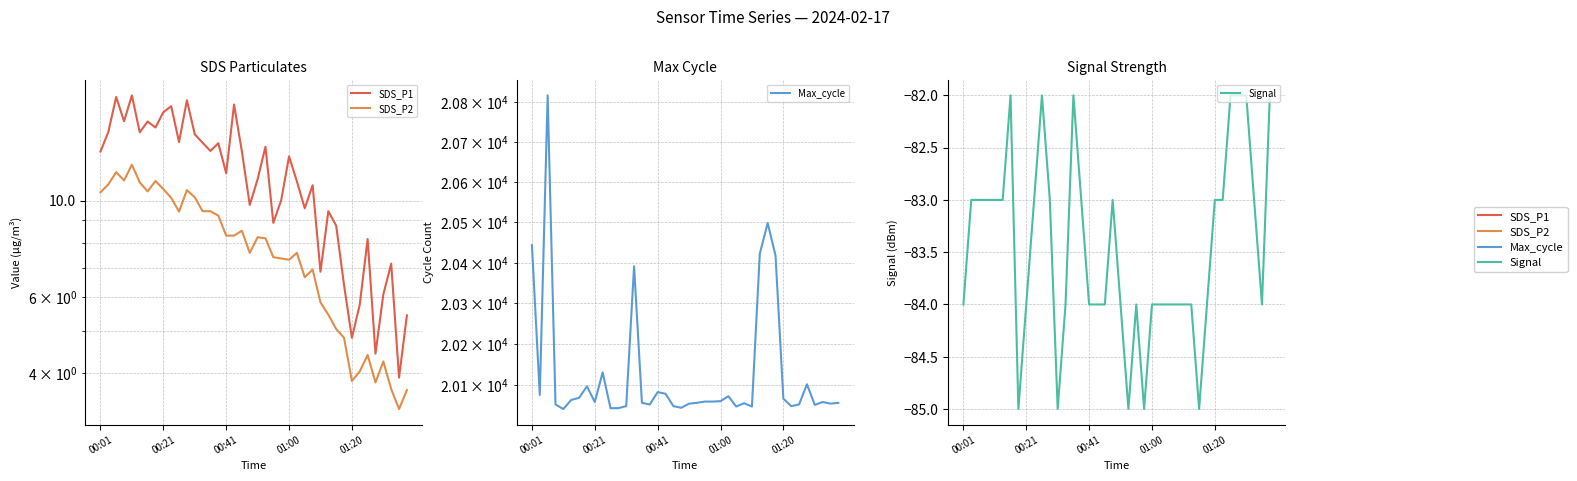

True or false: SDS_P1 and Signal intersect in this chart.

False